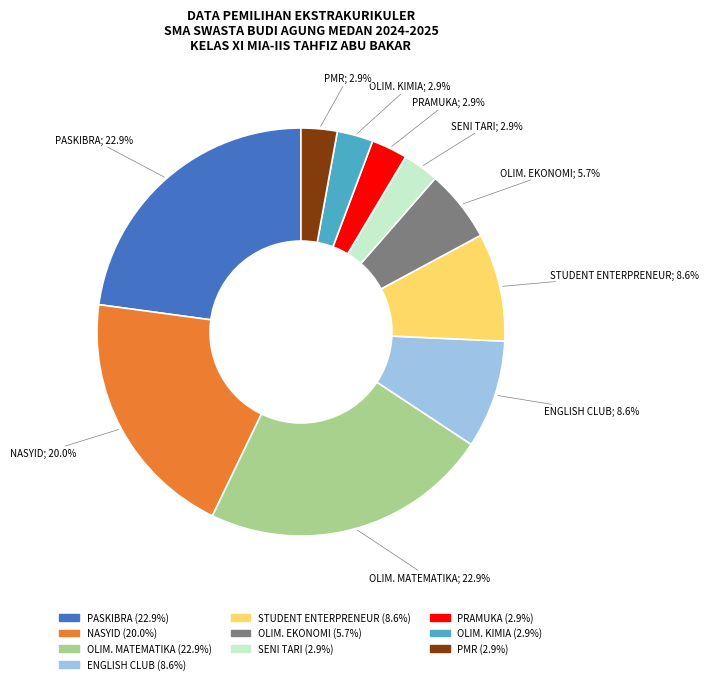

Between OLIM. EKONOMI and PASKIBRA, which is larger?

PASKIBRA